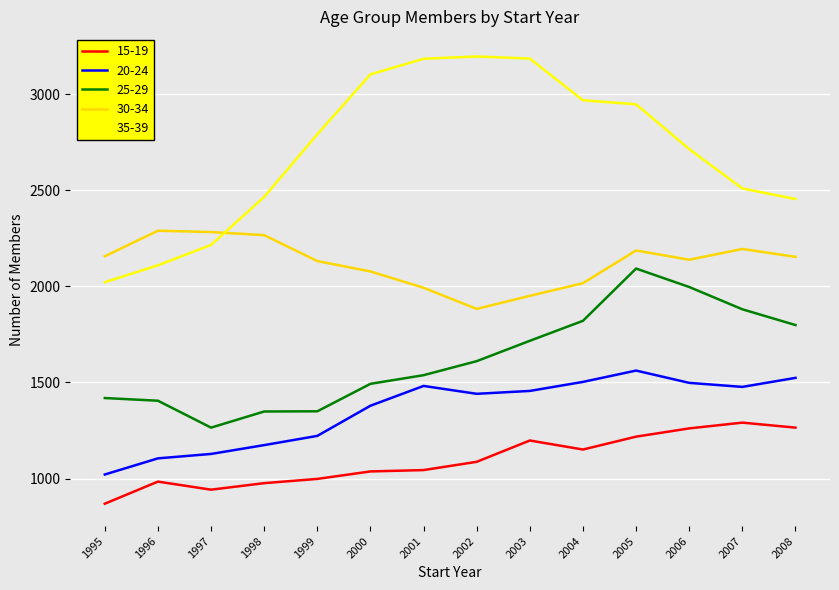

True or false: 25-29 and 35-39 intersect in this chart.

False